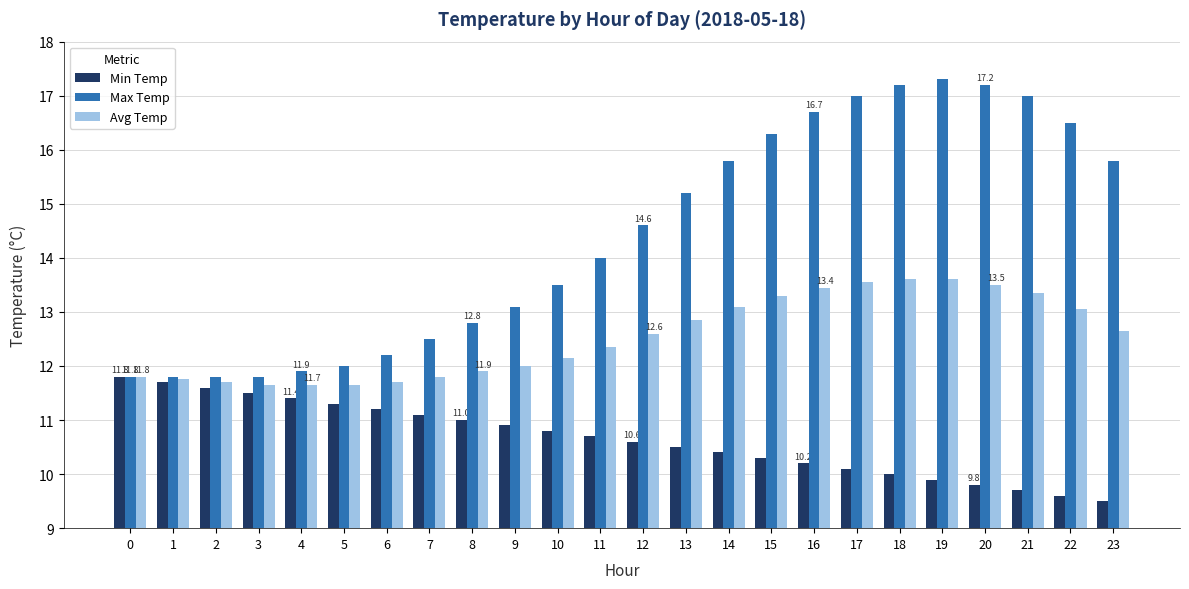

How many bars are there in each group?

3